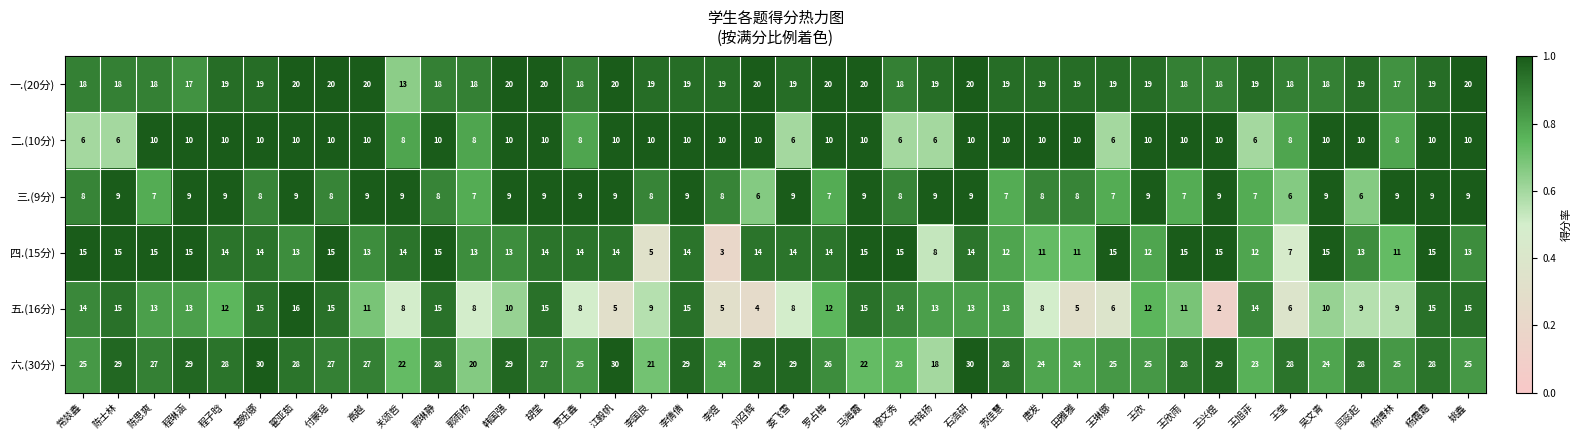

What is the average value of the 六.(30分) series?

26